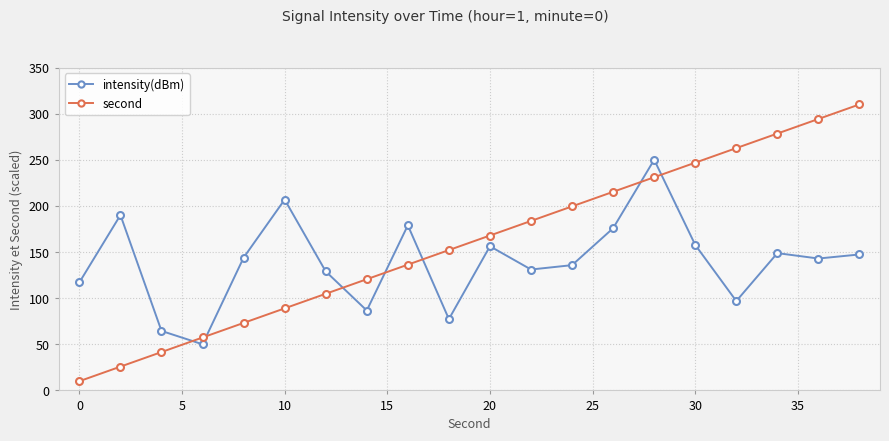

Which series has the widest spread of values?

second